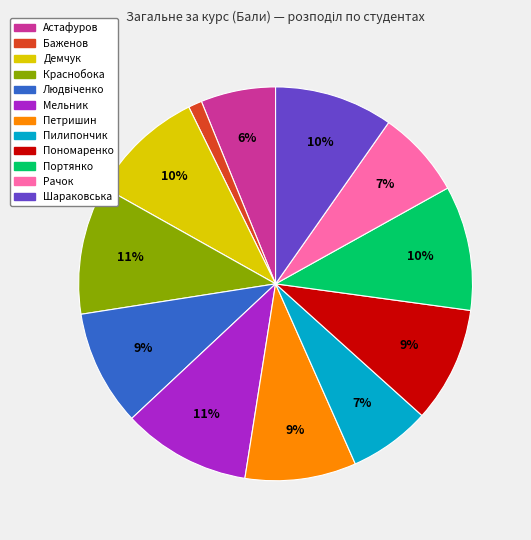

Which has a higher value, Баженов or Пилипончик?

Пилипончик